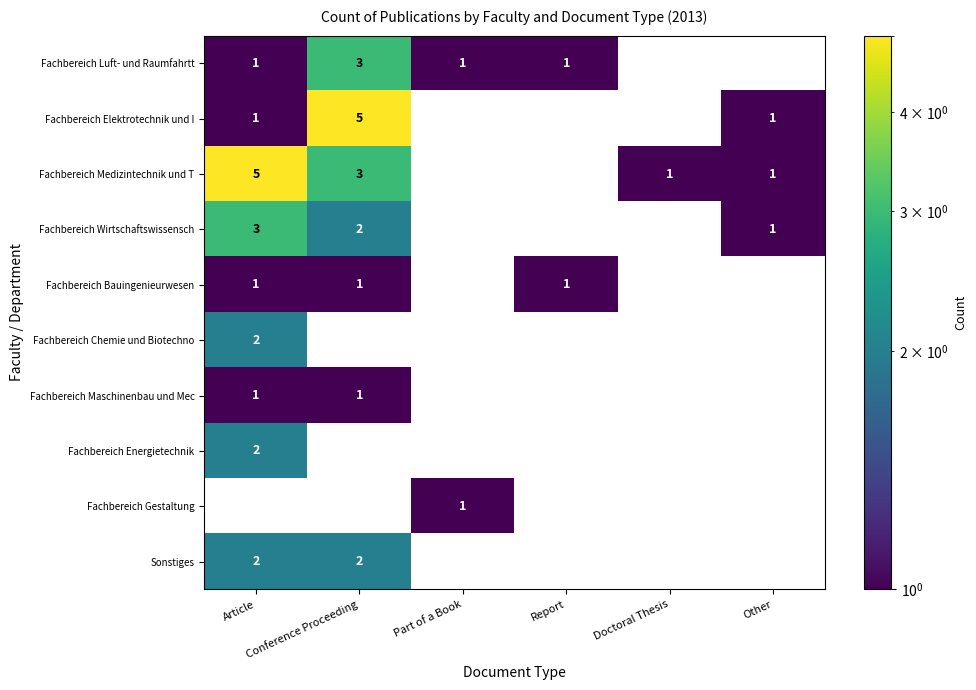

What is the smallest value displayed?

1.0